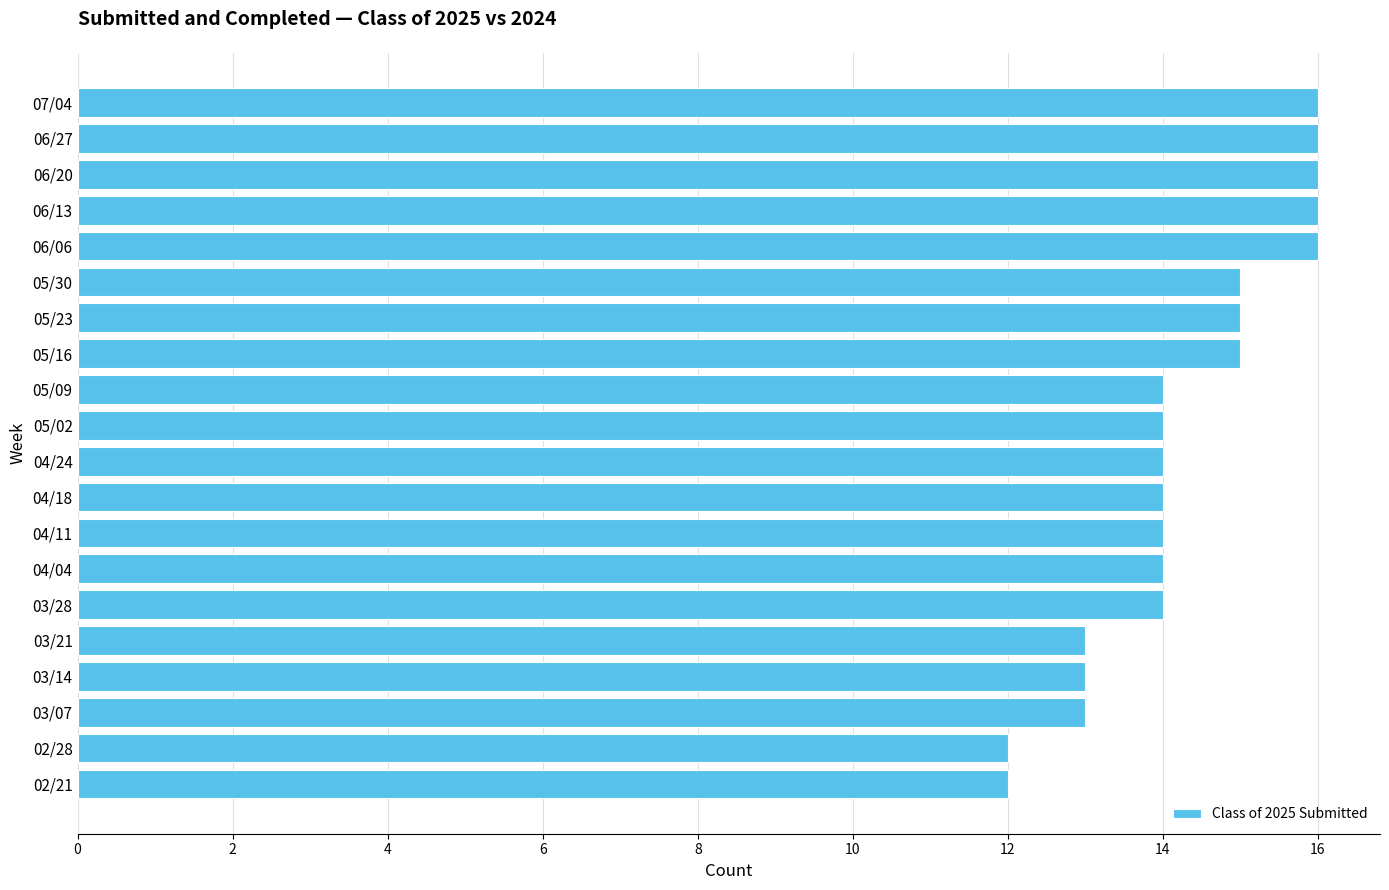

What is the difference between the maximum and minimum values?

4